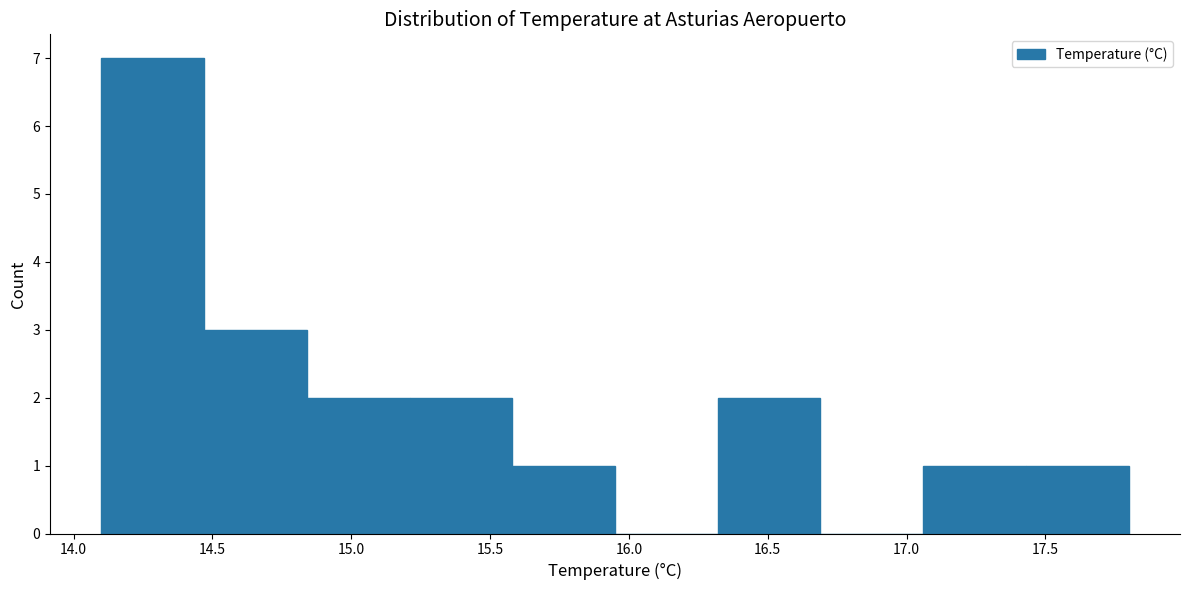

Reading left to right, transcribe this chart: for each bar, give the range it covers on the x-axis and its height. Neither the bar edges nor the heights are printed on the chart, so give them approximately, as read against the axes.

14.10 to 14.47: 7
14.47 to 14.84: 3
14.84 to 15.21: 2
15.21 to 15.58: 2
15.58 to 15.95: 1
15.95 to 16.32: 0
16.32 to 16.69: 2
16.69 to 17.06: 0
17.06 to 17.43: 1
17.43 to 17.80: 1